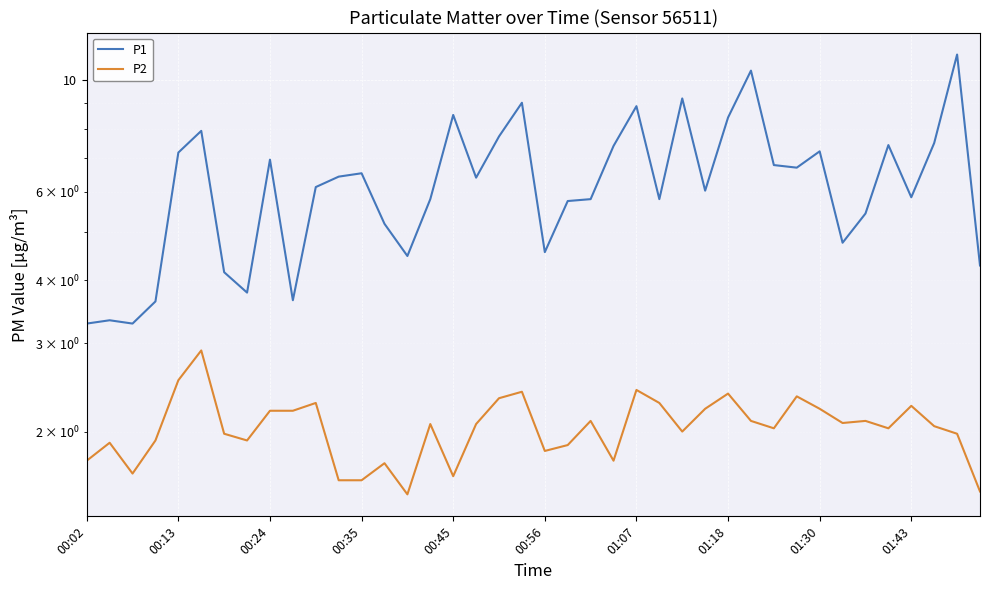

What are all the series names shown in the legend?

P1, P2